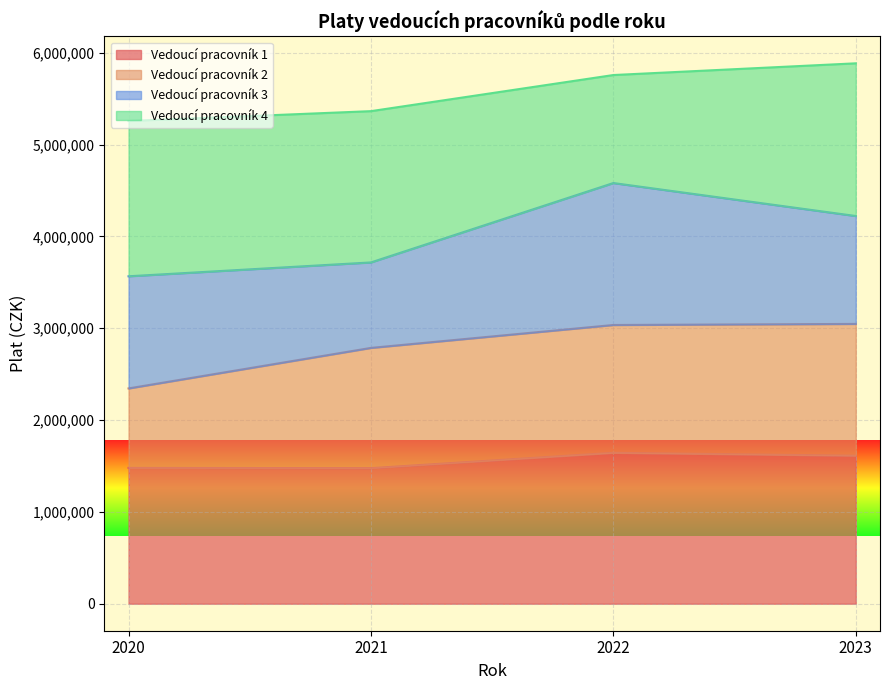

What is the total value across all series at 2023?

5884444